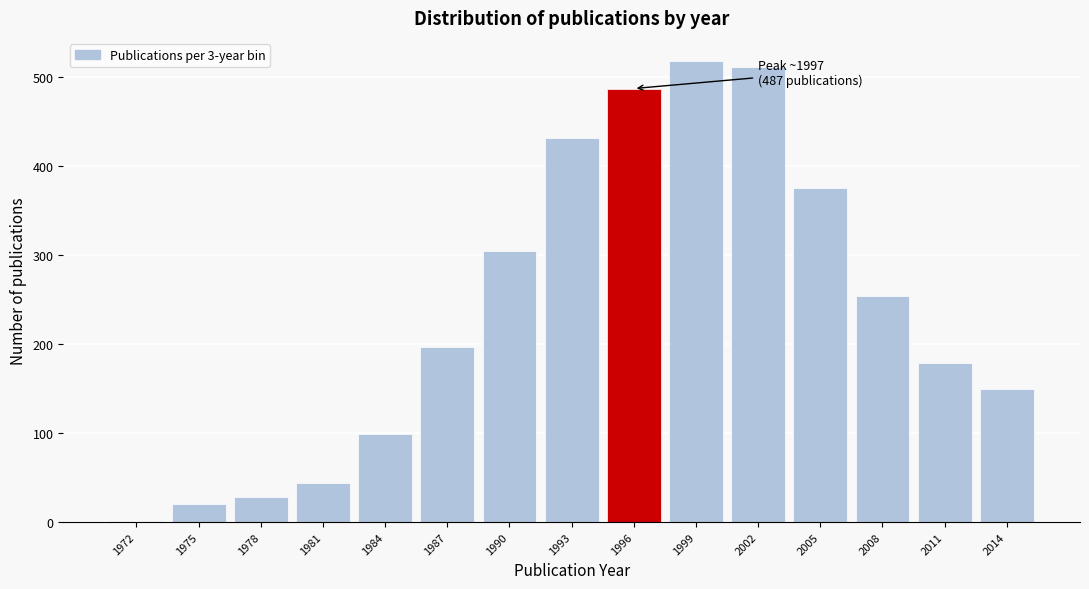

Reading left to right, transcribe all the data shown in this chart.

1972=1	1975=20	1978=28	1981=44	1984=99	1987=197	1990=304	1993=432	1996=487	1999=518	2002=511	2005=375	2008=254	2011=179	2014=150